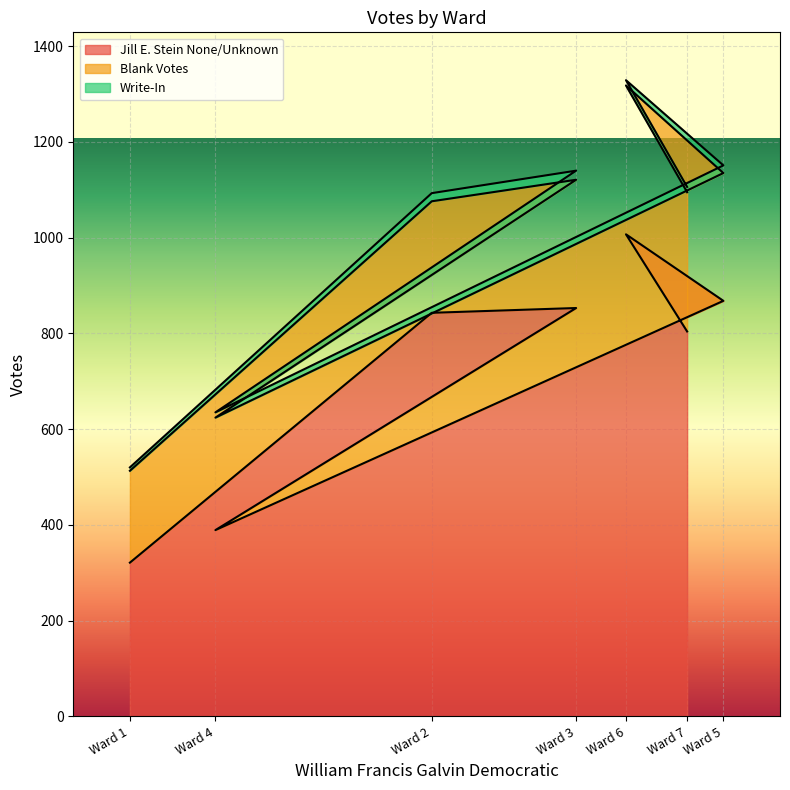

True or false: Jill E. Stein None/Unknown and Write-In intersect in this chart.

False